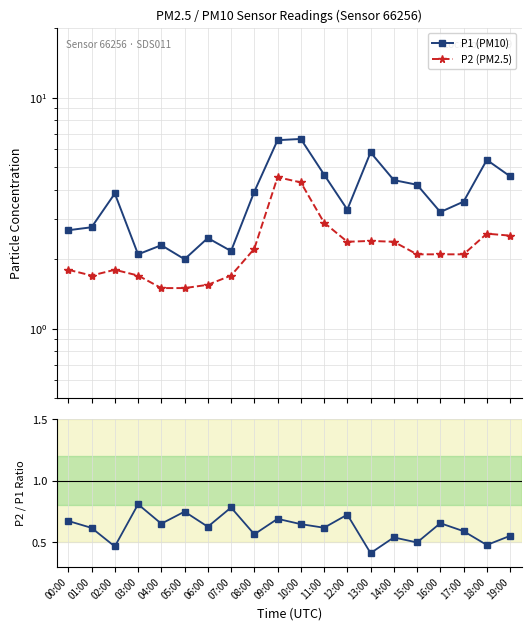

The P2 (PM2.5) series shows 2.2 at 08:00. True or false?

True